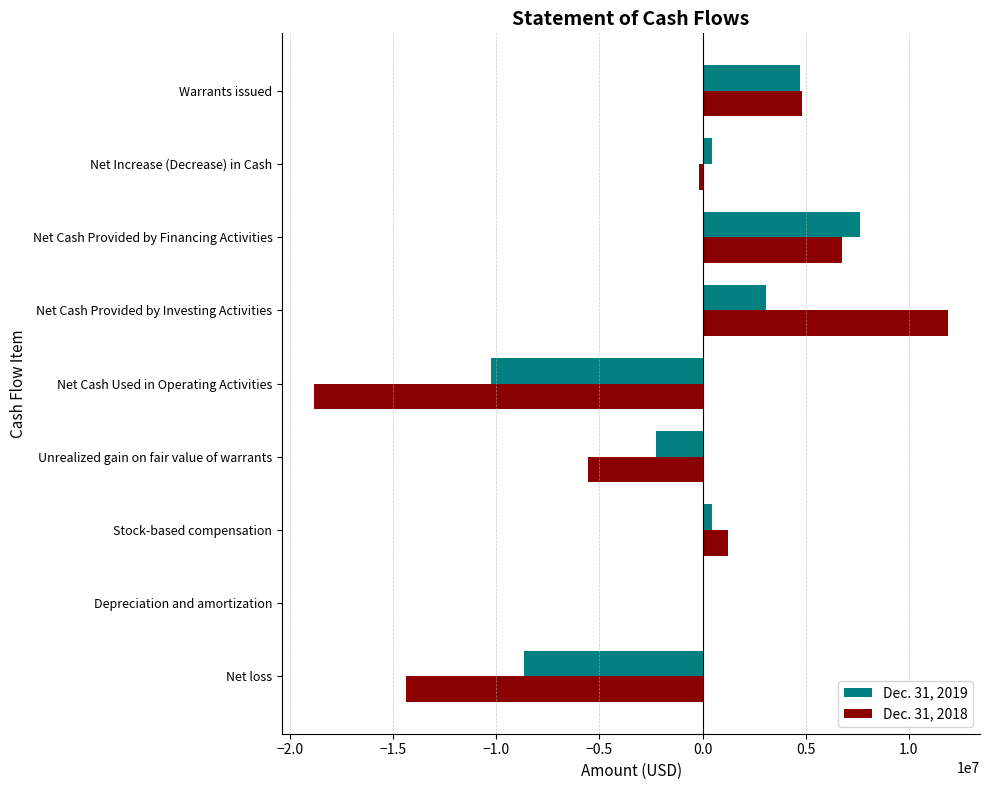

Between Net Cash Provided by Financing Activities and Warrants issued, which series saw the biggest shift?

Dec. 31, 2019